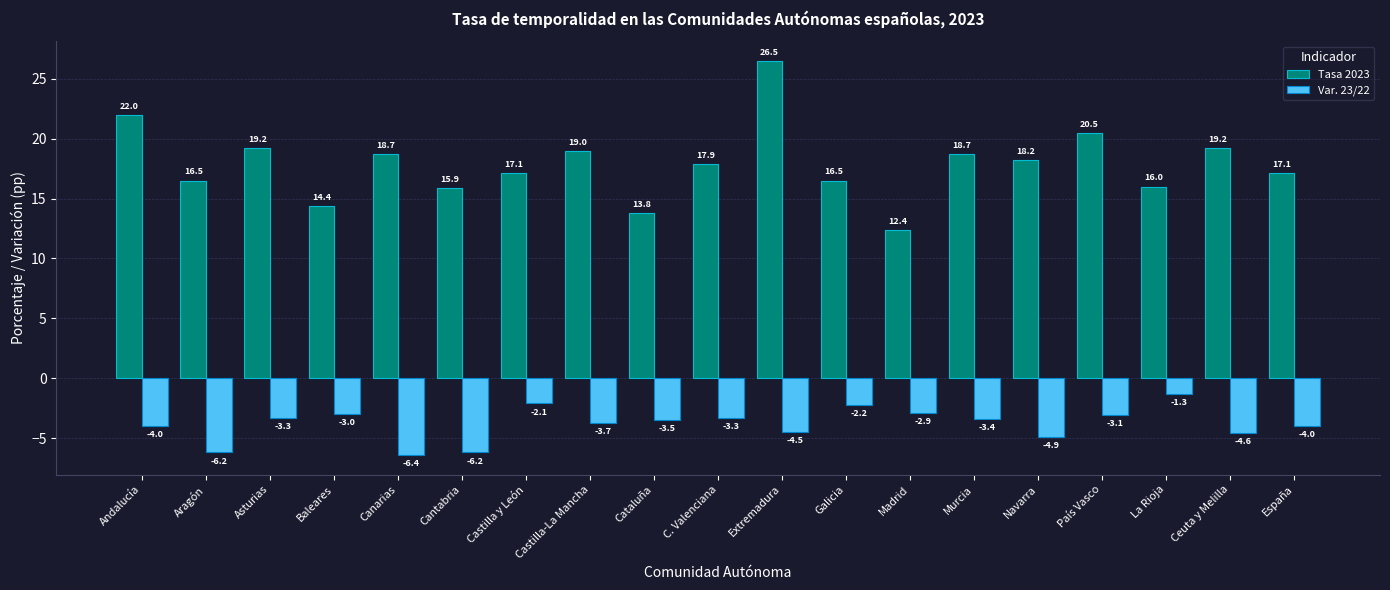

Is it true that Var. 23/22 equals -4.9 at Navarra?

True